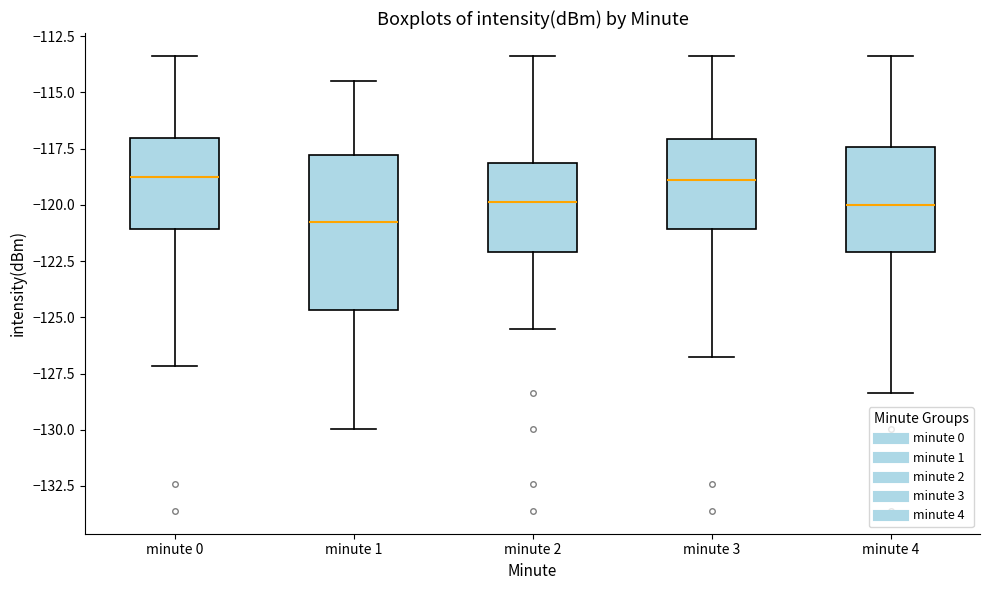

Where is the upper edge of the box for minute 4 on the y-axis? The values are not printed on the chart, so give them approximately, as read against the axis.

-117.5